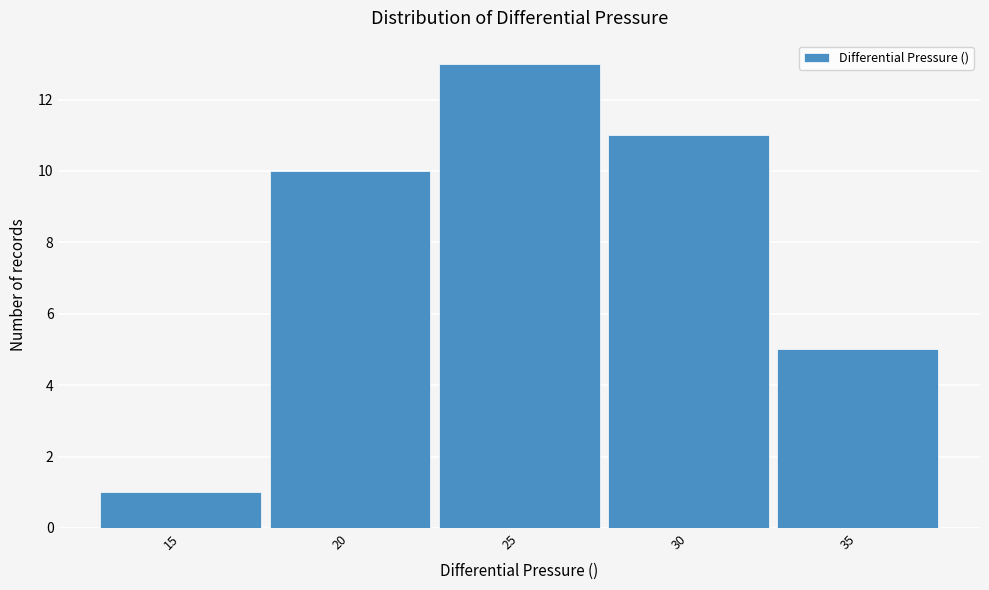

Reading left to right, list all the values displayed in this chart.

1	10	13	11	5